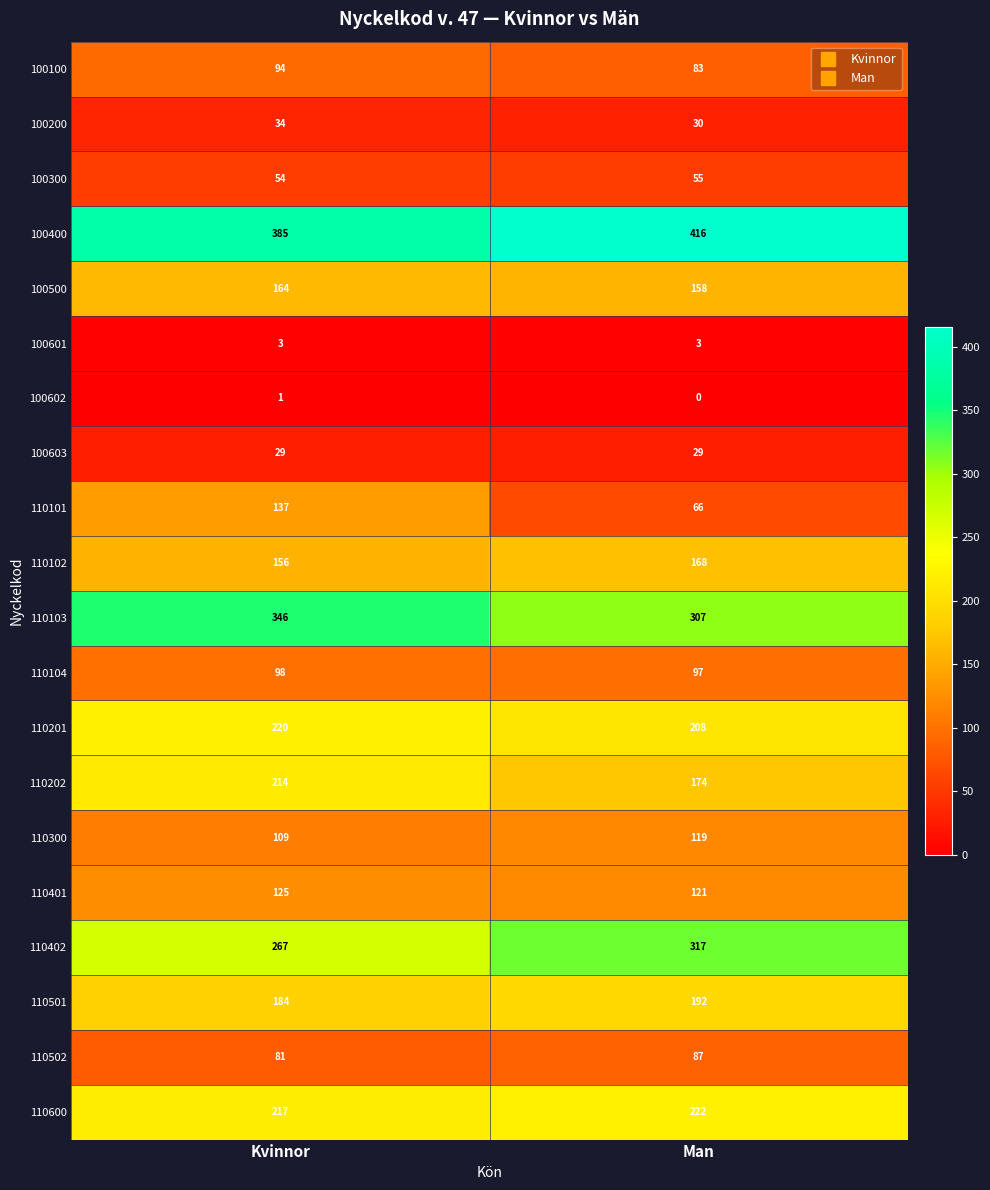

The 110502 series shows 35 at Kvinnor. True or false?

False